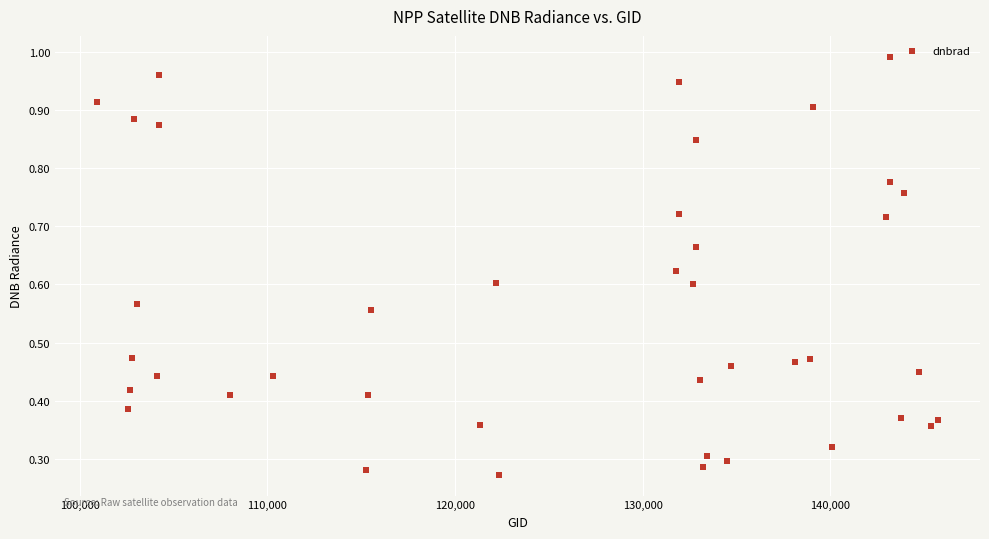

What is the range of X values (max minus min)?

44804.0